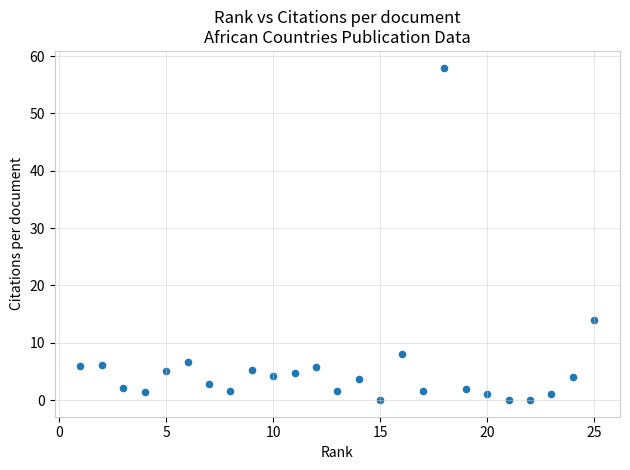

What Y value in the scatter plot is closest to 29?

14.0